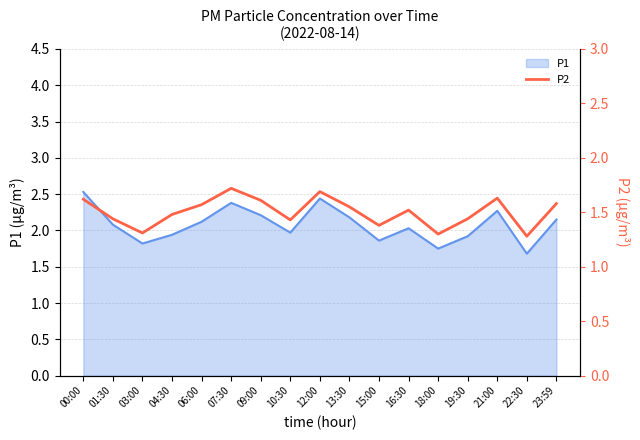

What is the approximate value at 15:00?

1.4